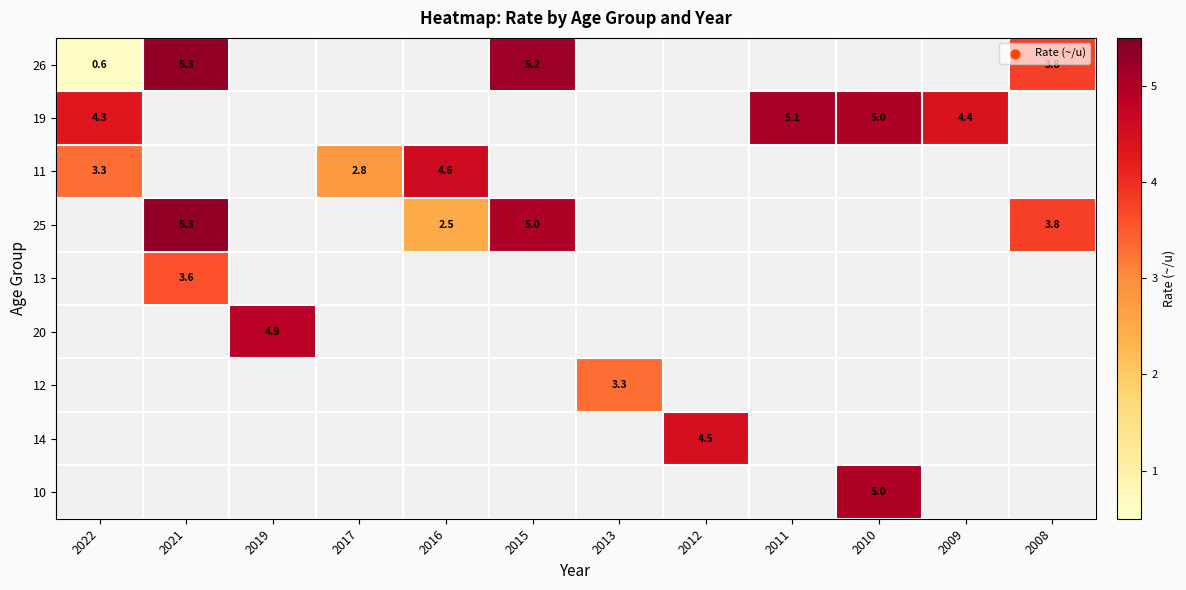

True or false: 19 has a value of 7.8 at 2011.

False